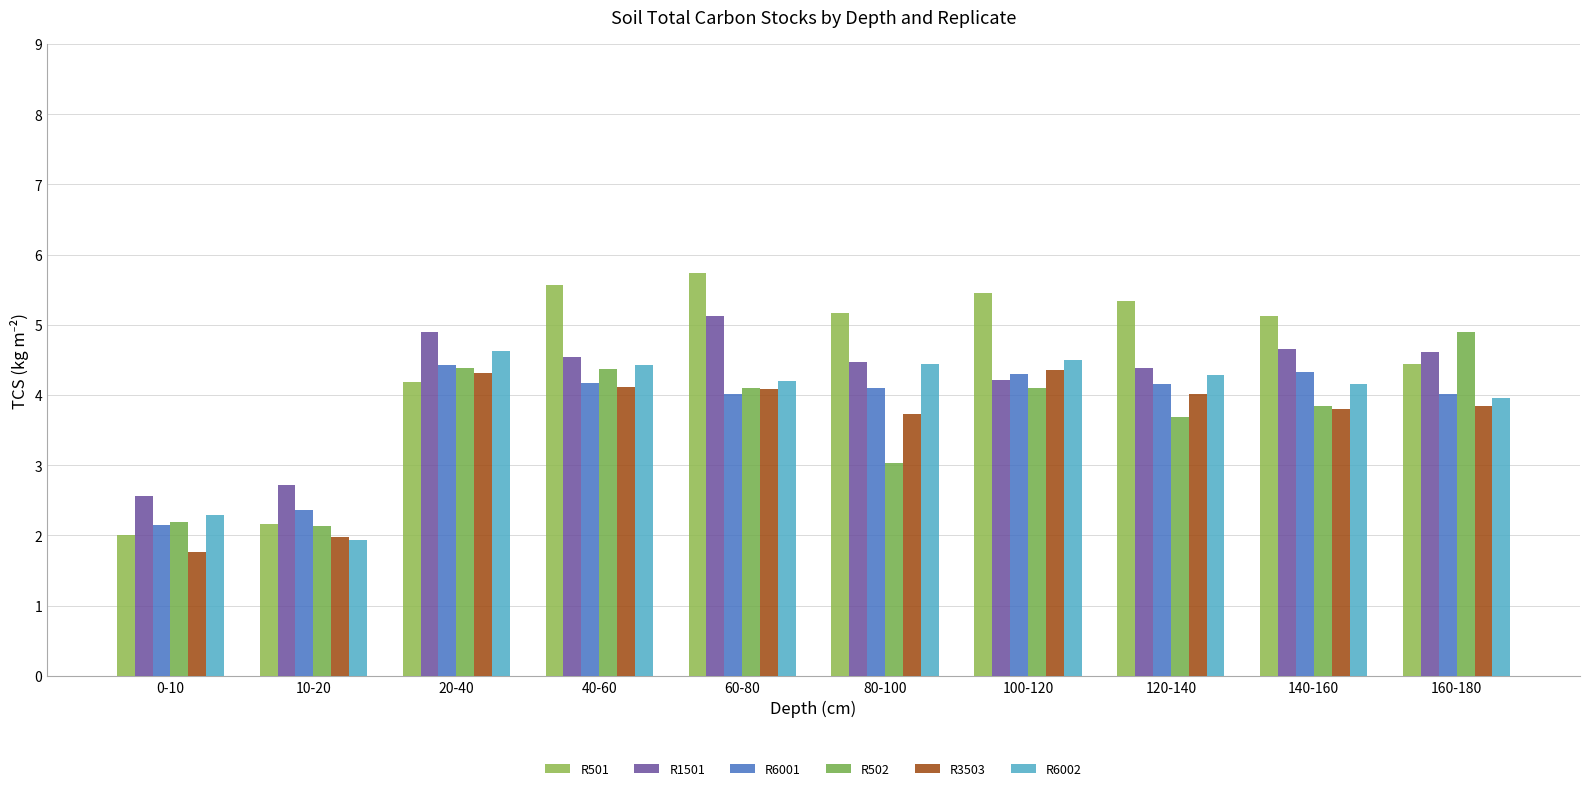

What is the label of the 4th bar from the right?

100-120